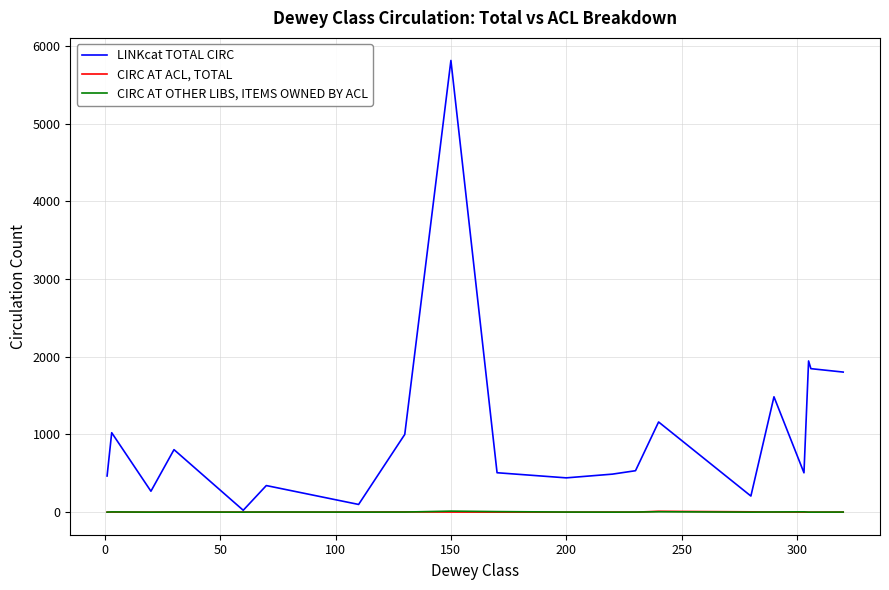

Which series has the largest total across all categories?

LINKcat TOTAL CIRC